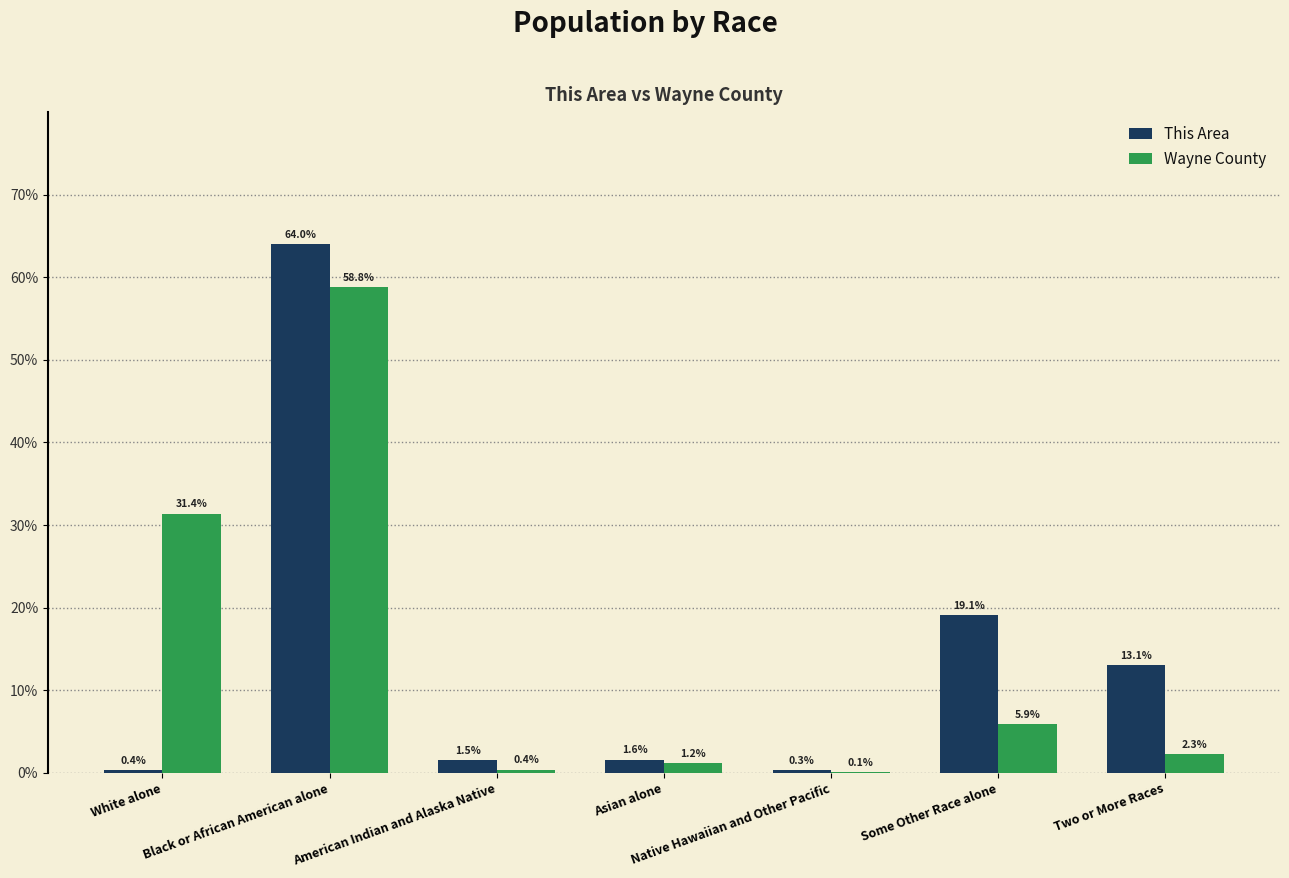

How many data points in Wayne County are above 2?

4